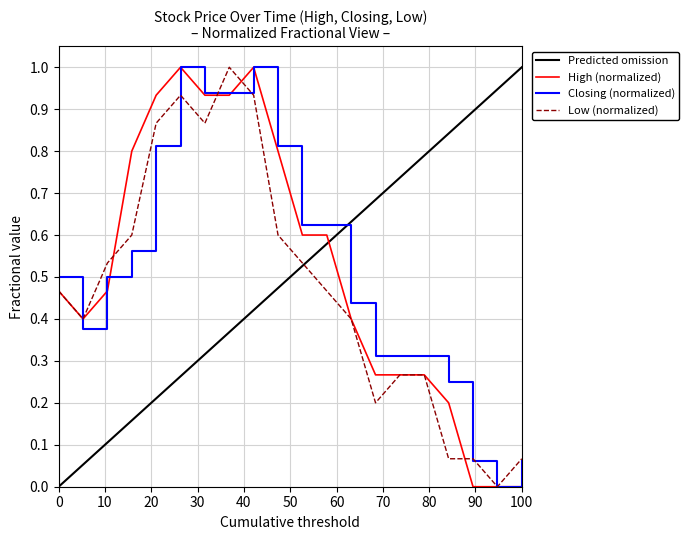

Which series has the largest total across all categories?

Closing